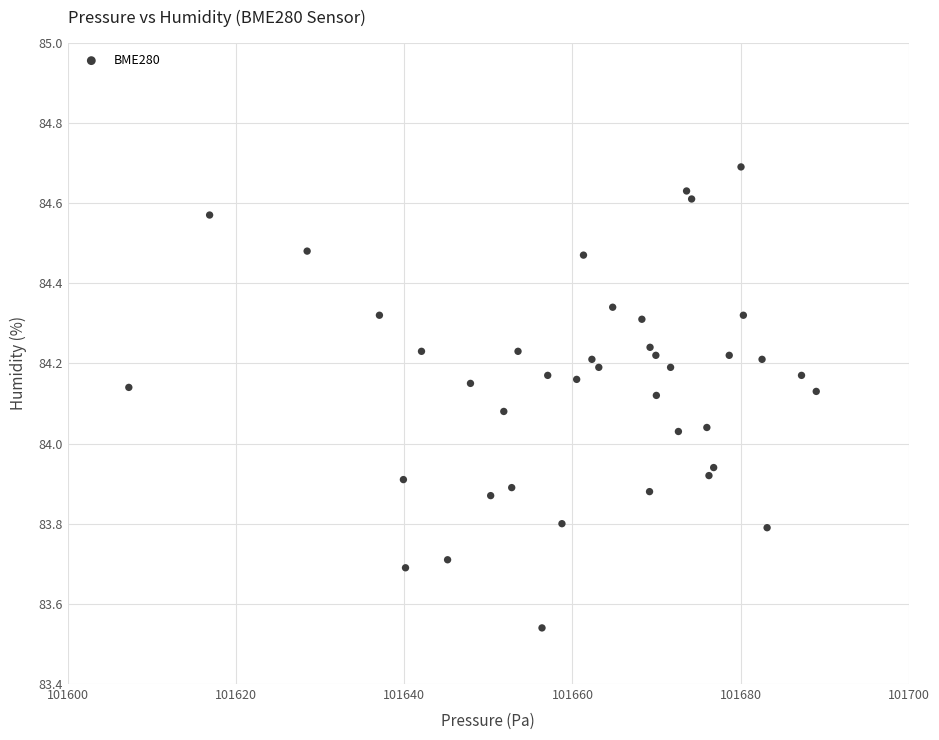

What is the range of X values (max minus min)?

81.7